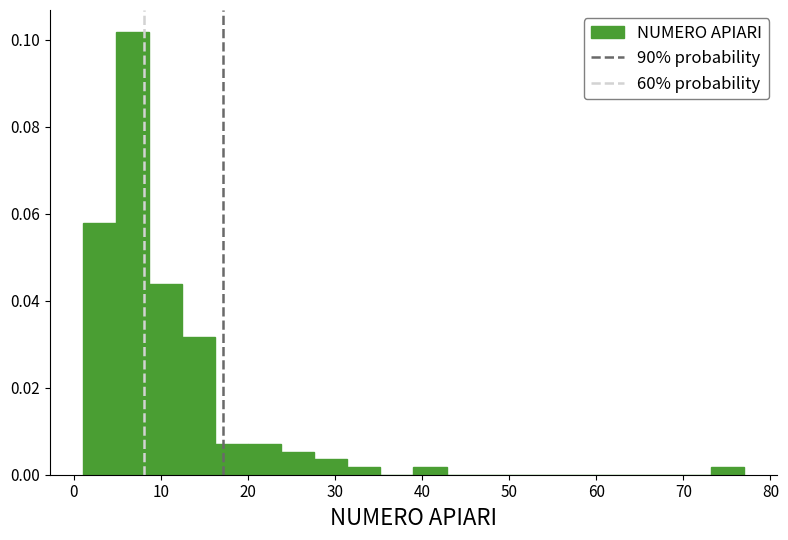

Read against the x-axis, roughly where is the centre of the tallest bar?

7